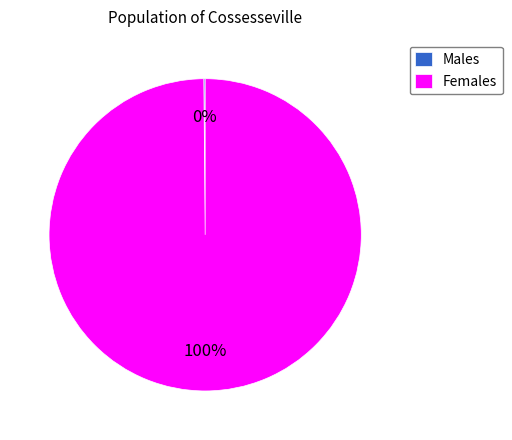

Is it true that Females is 100% of the pie?

True